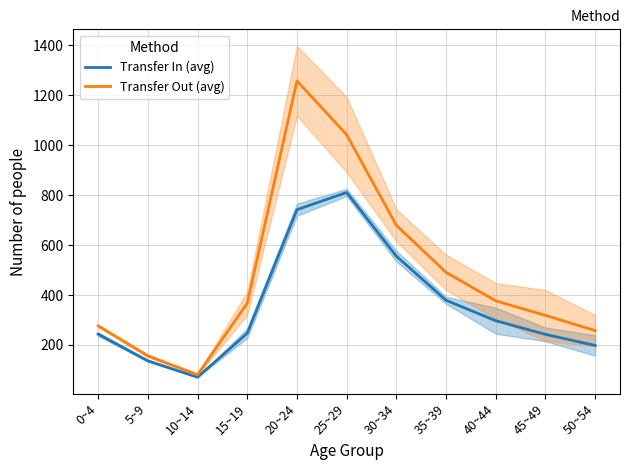

At which label is Transfer Out (avg) closest to 669?

30~34